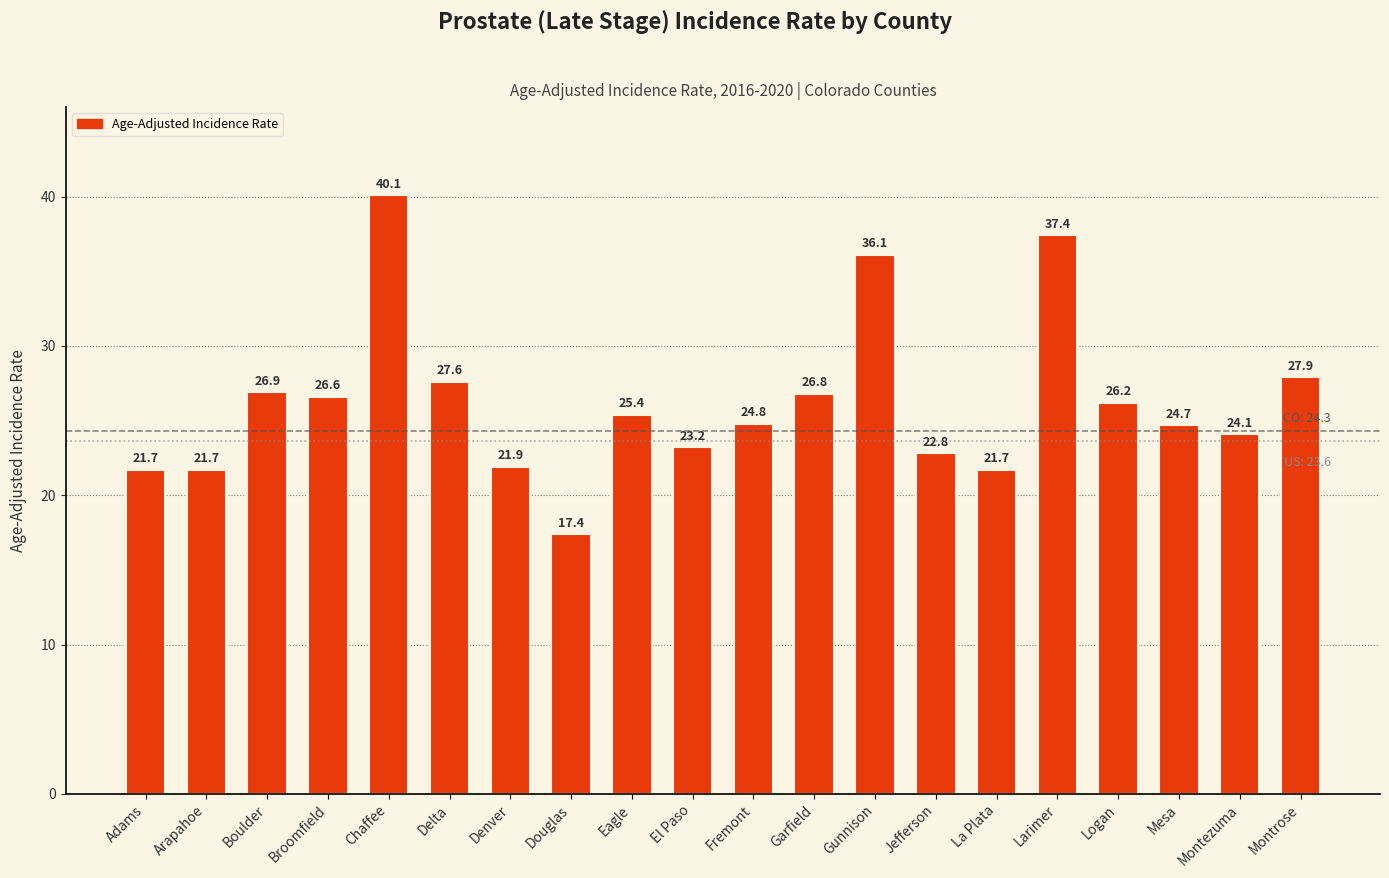

Reading left to right, what are all the values shown in this chart?

21.7	21.7	26.9	26.6	40.1	27.6	21.9	17.4	25.4	23.2	24.8	26.8	36.1	22.8	21.7	37.4	26.2	24.7	24.1	27.9